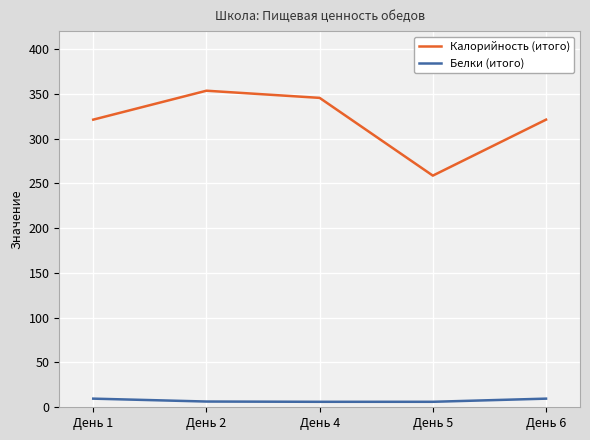

True or false: Белки (итого) and Калорийность (итого) cross at least once.

False